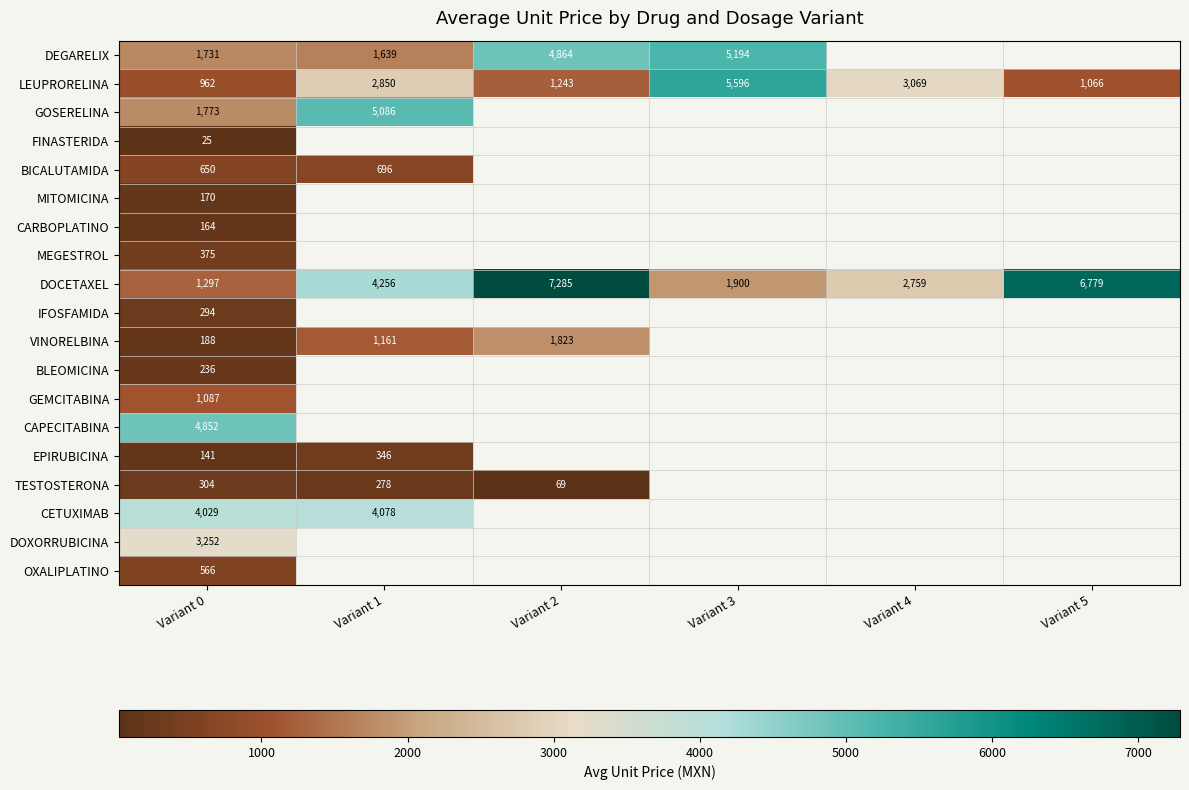

The value of DEGARELIX at Variant 2 is 4864.4. True or false?

True